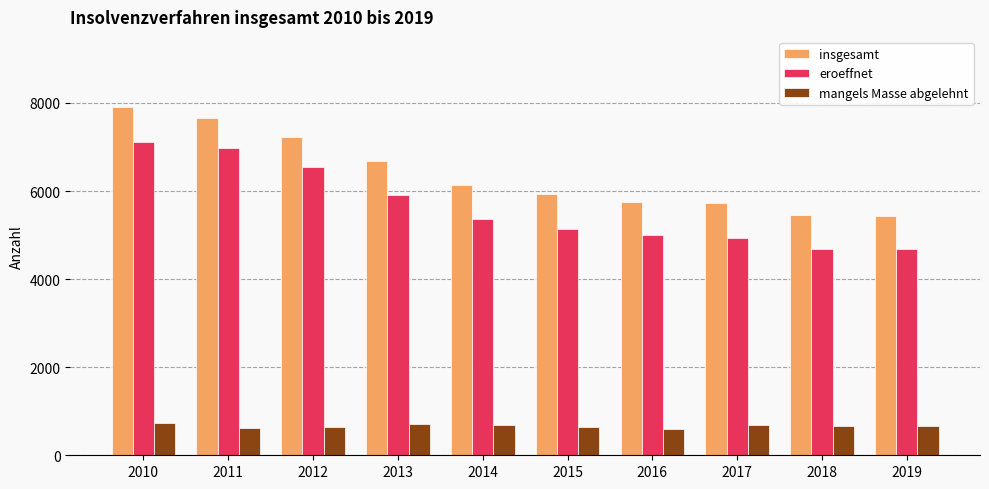

Where does the insgesamt series first go above 6147?

2010